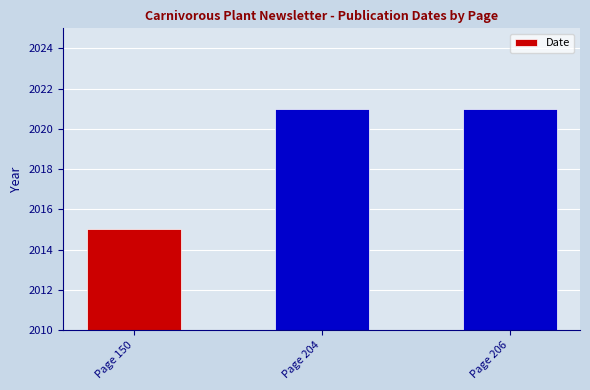

What is the average value?

2019